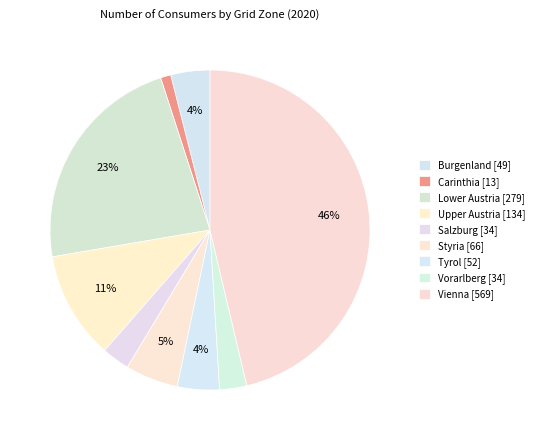

How many segments does this pie chart have?

9